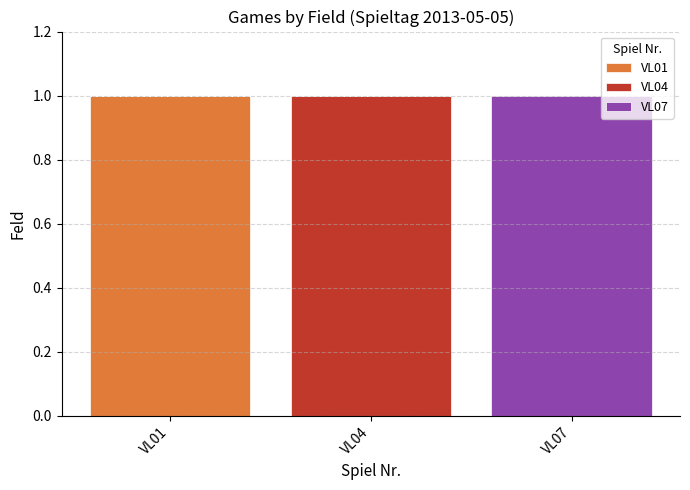

Which category has the highest value in the VL01 series?

VL01